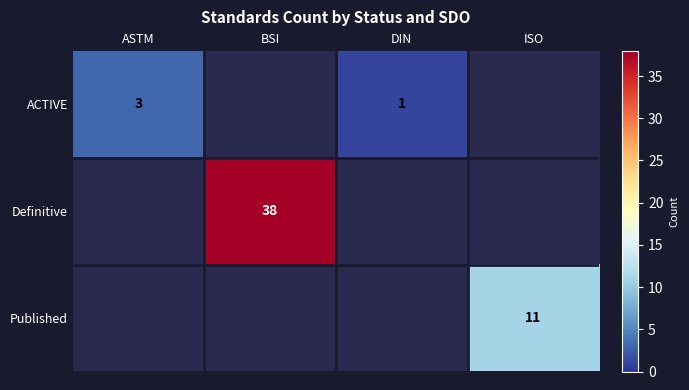

The ACTIVE series shows 3 at ASTM. True or false?

True